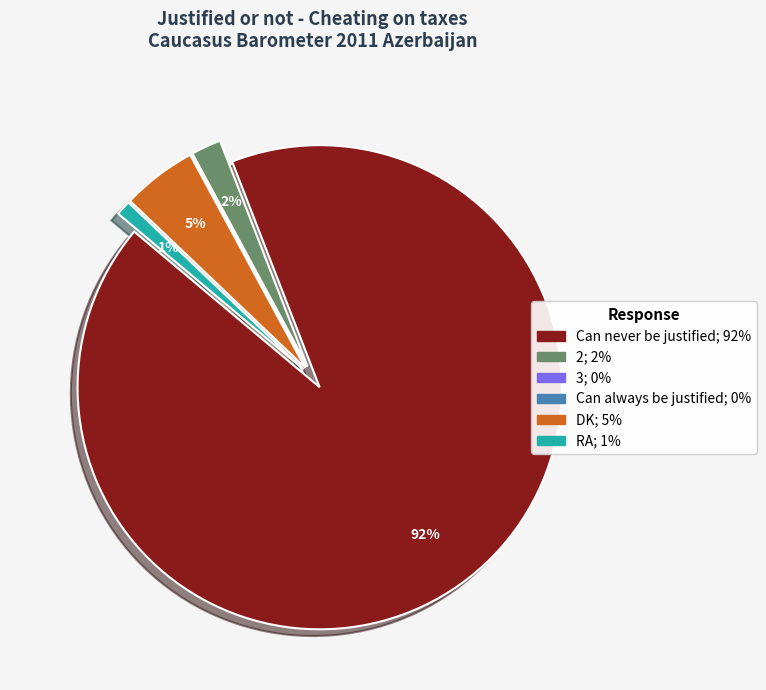

True or false: 2 accounts for 2% of the total.

True